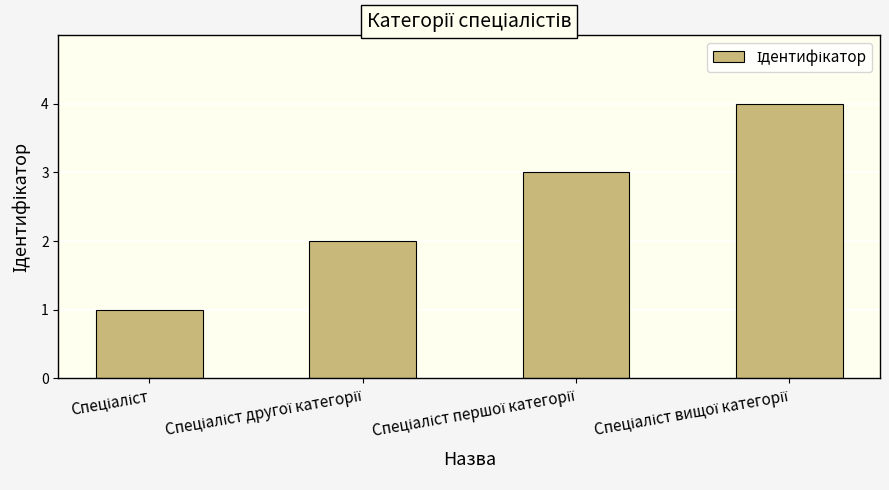

What is the maximum value shown in the chart?

4